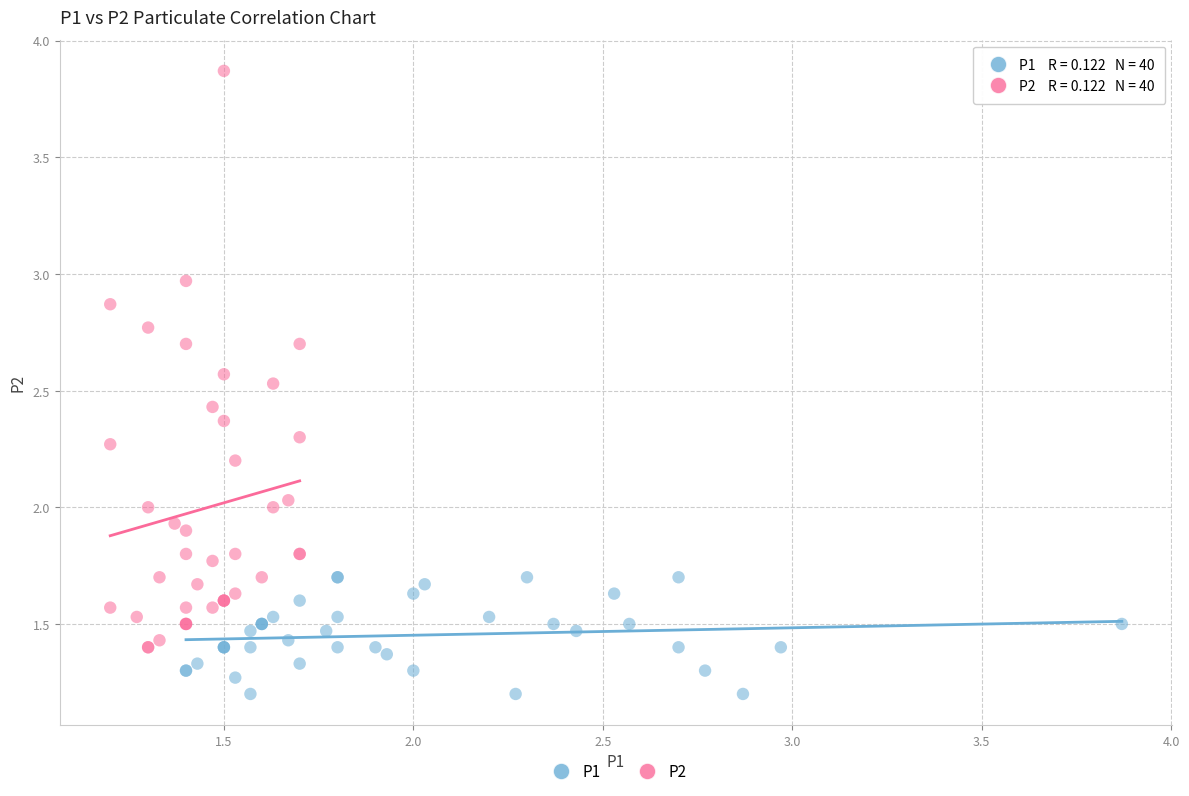

Which series has the largest Y range (max minus min)?

P2